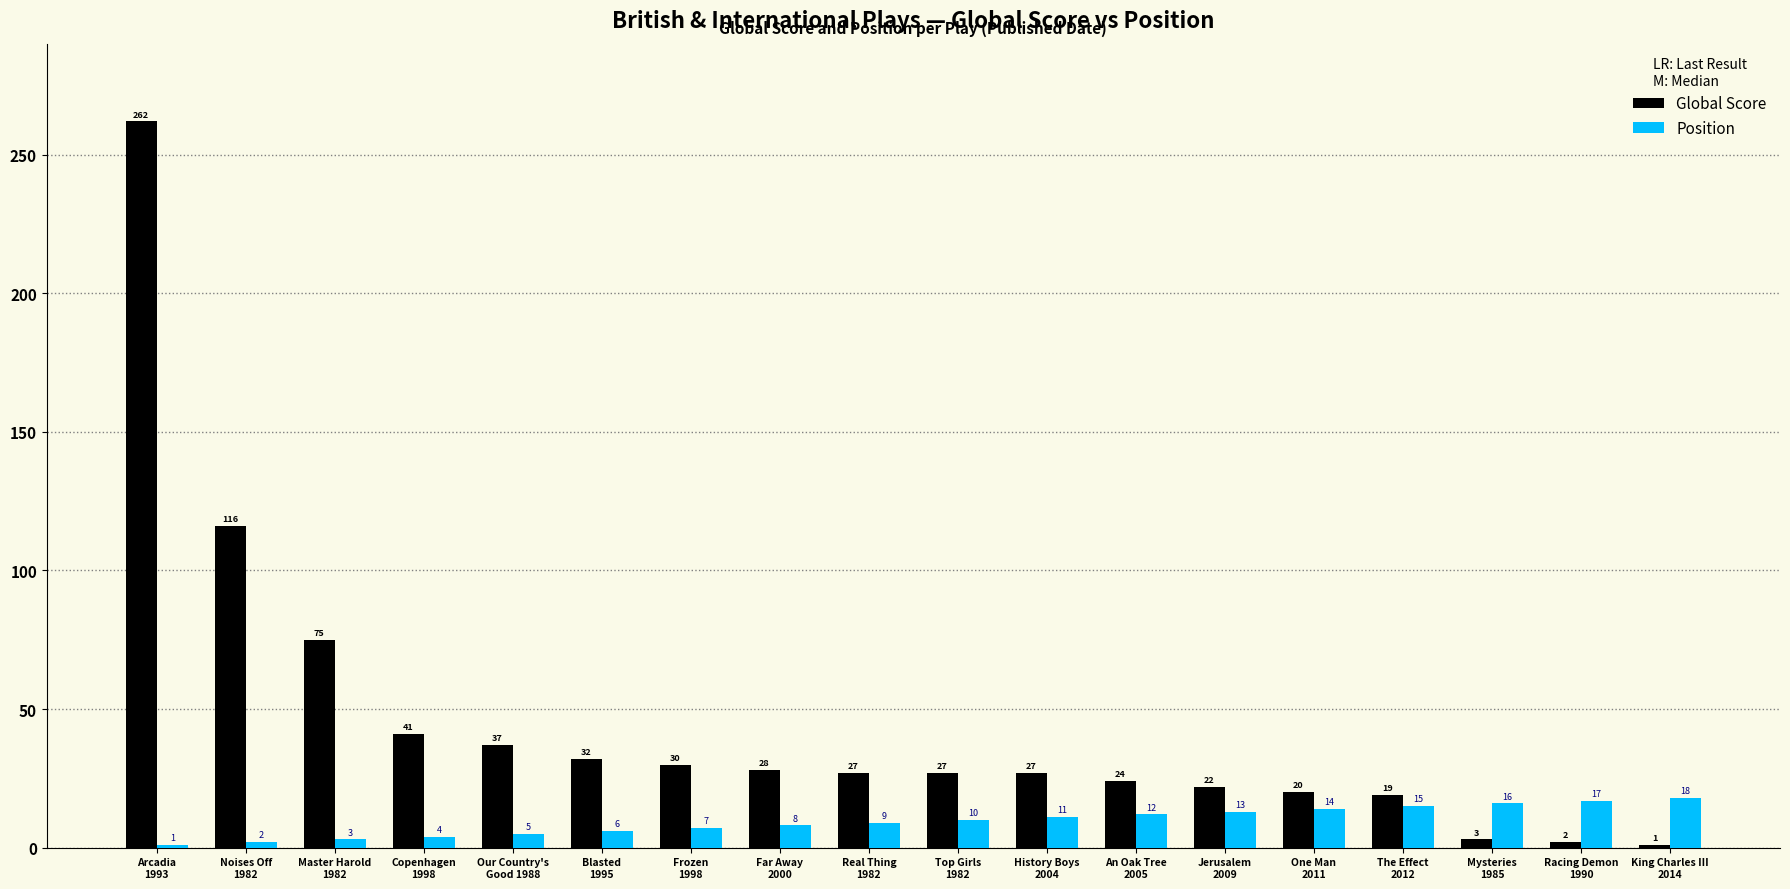

How many categories are shown in the chart?

18